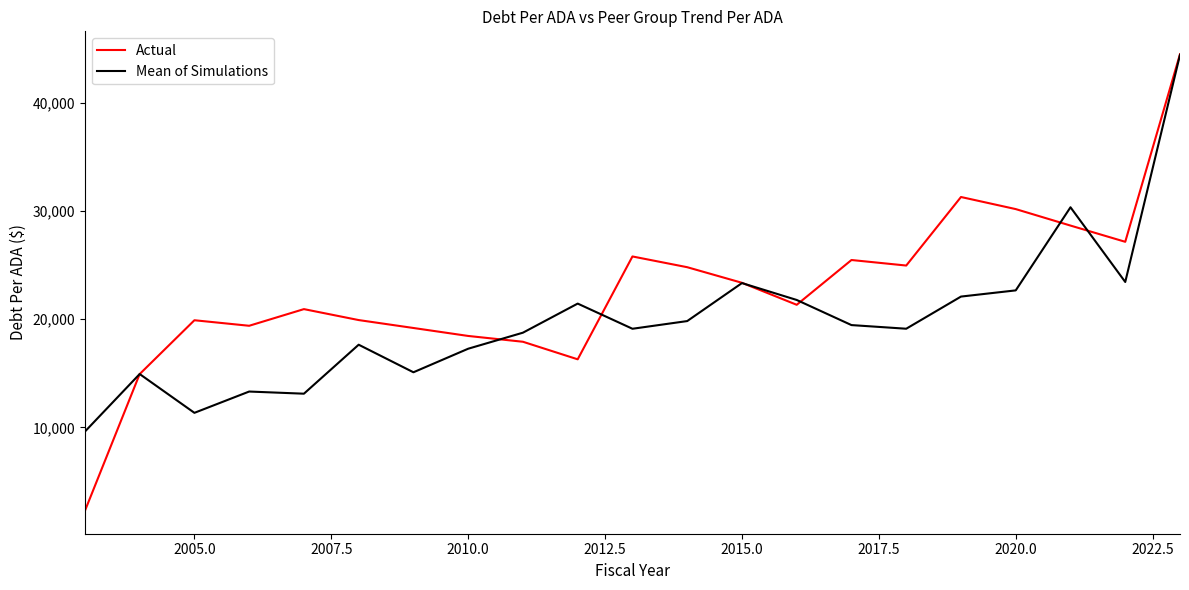

Which series has the largest total across all categories?

Actual